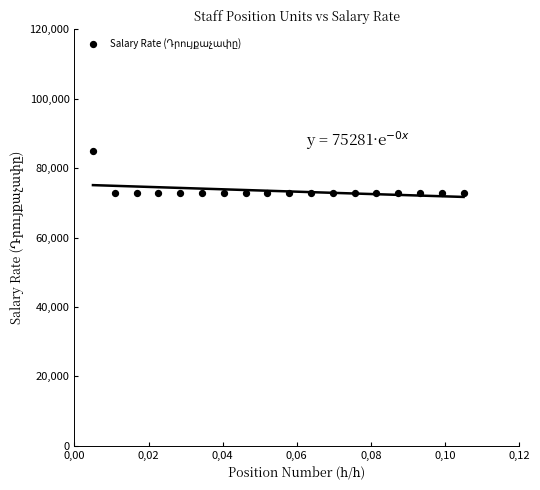

What is the range of Y values (max minus min)?

12248